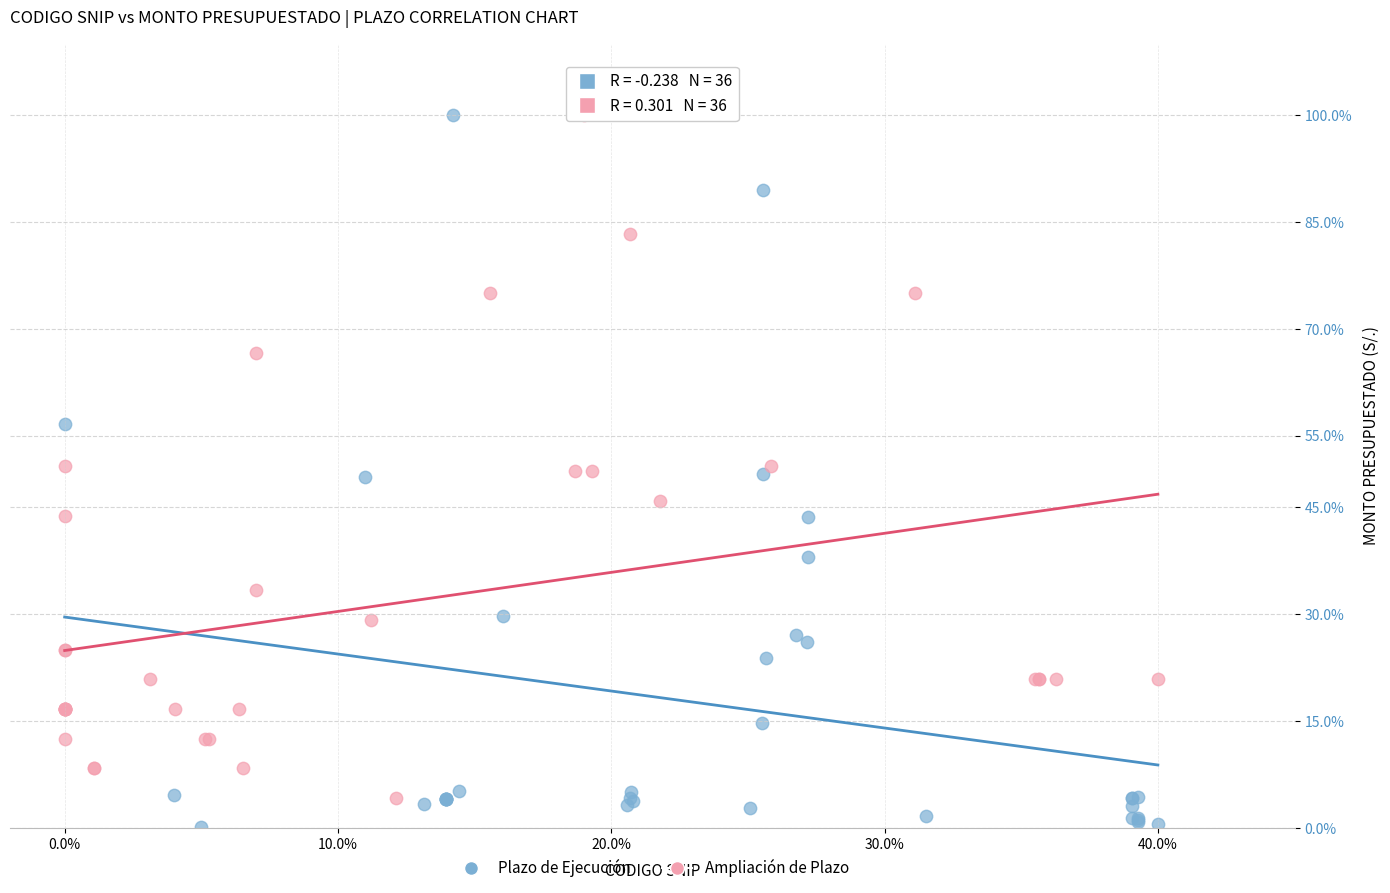

Which series contains the lowest Y value?

Plazo de Ejecución